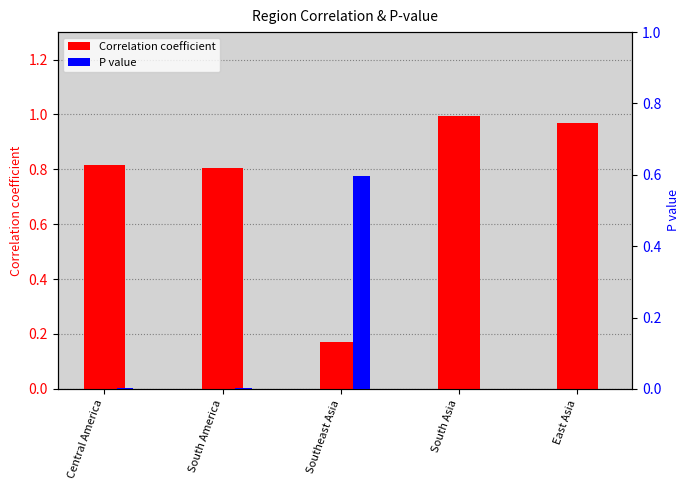

Which series changed the most between Central America and Southeast Asia?

Correlation coefficient